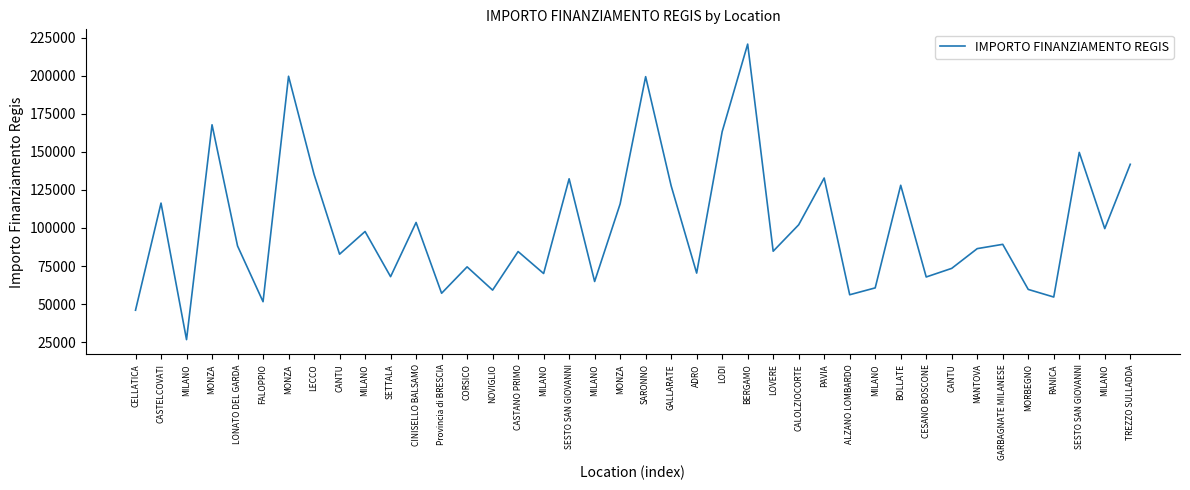

Does the chart have visible grid lines?

No